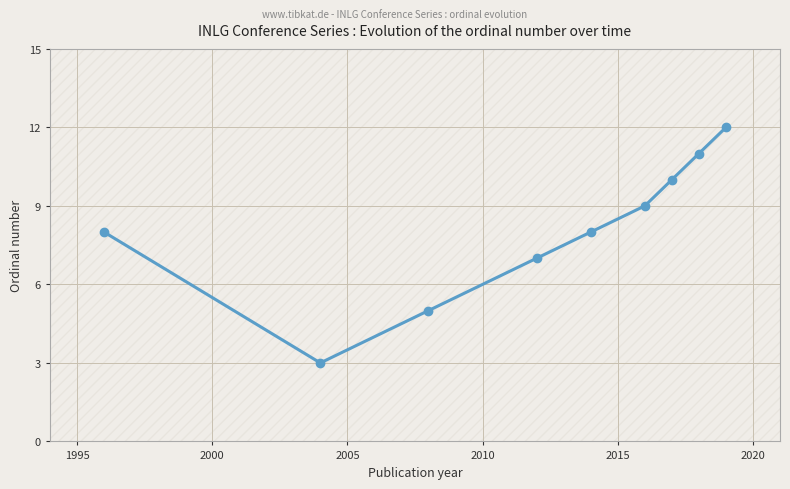

What is the value of the 7th point from the left?

10